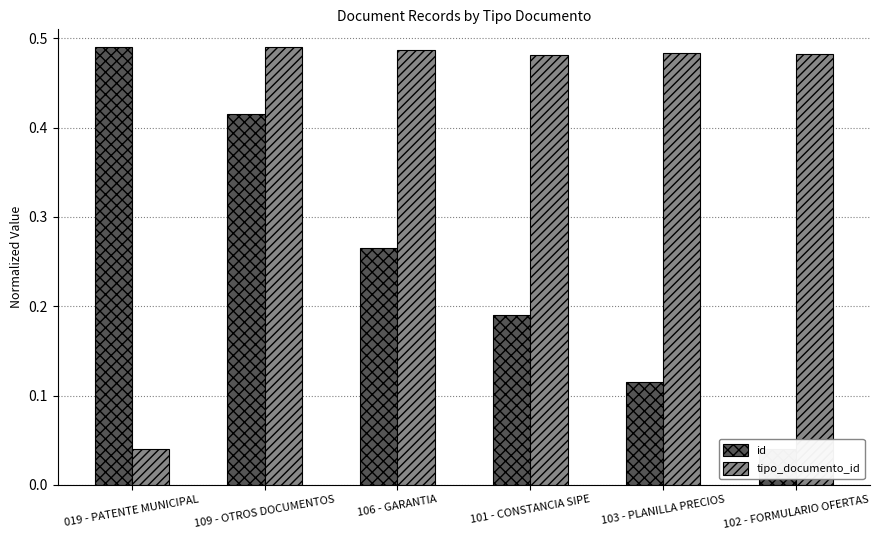

What is the difference between the maximum and minimum values in the id series?

0.5